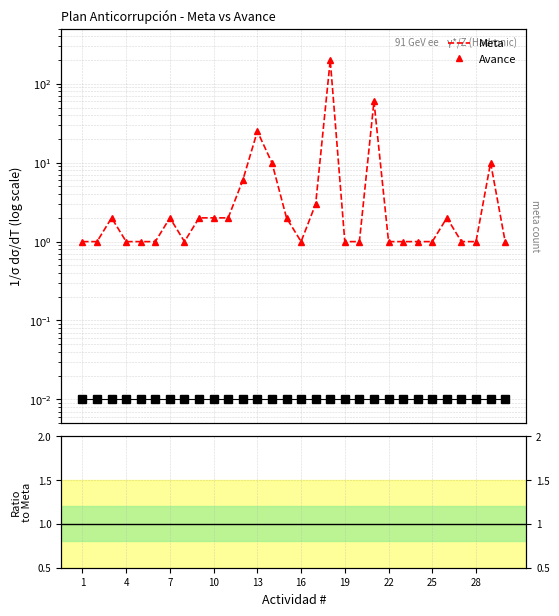

True or false: Ratio to Meta and Avance intersect in this chart.

False